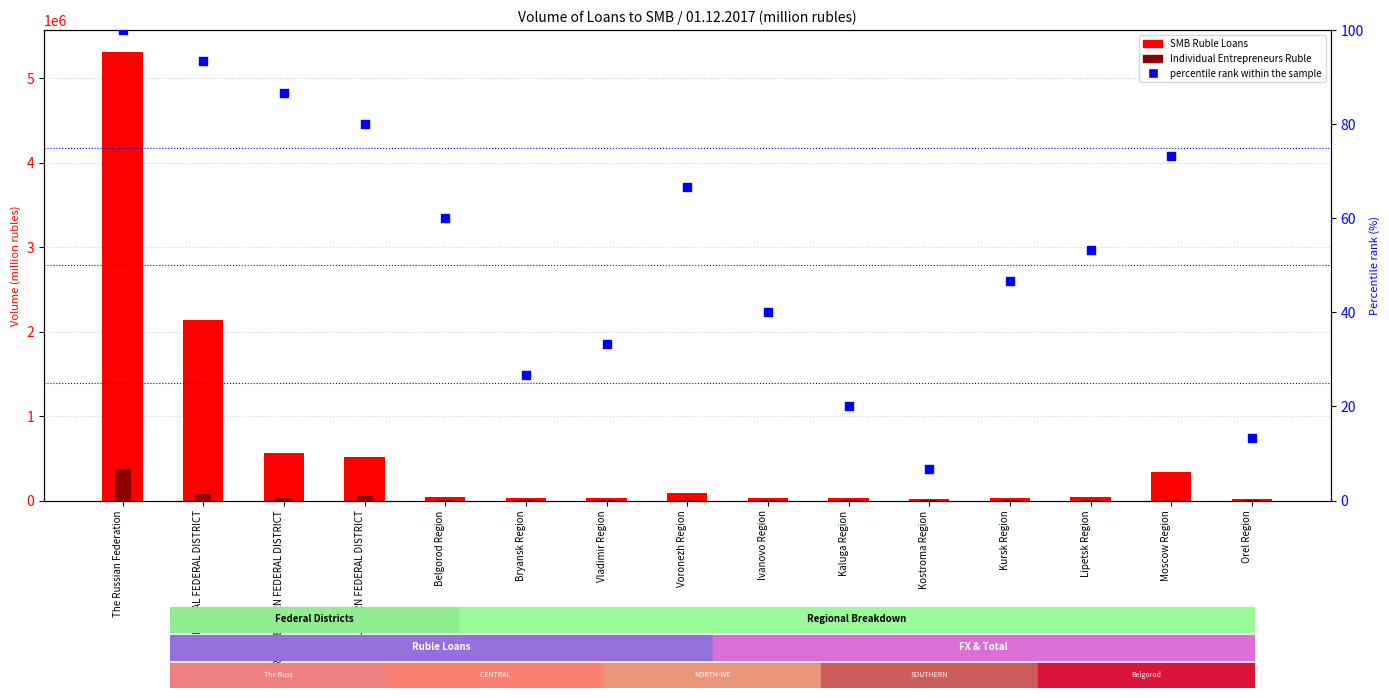

At which category is the sum across all series the highest?

The Russian Federation